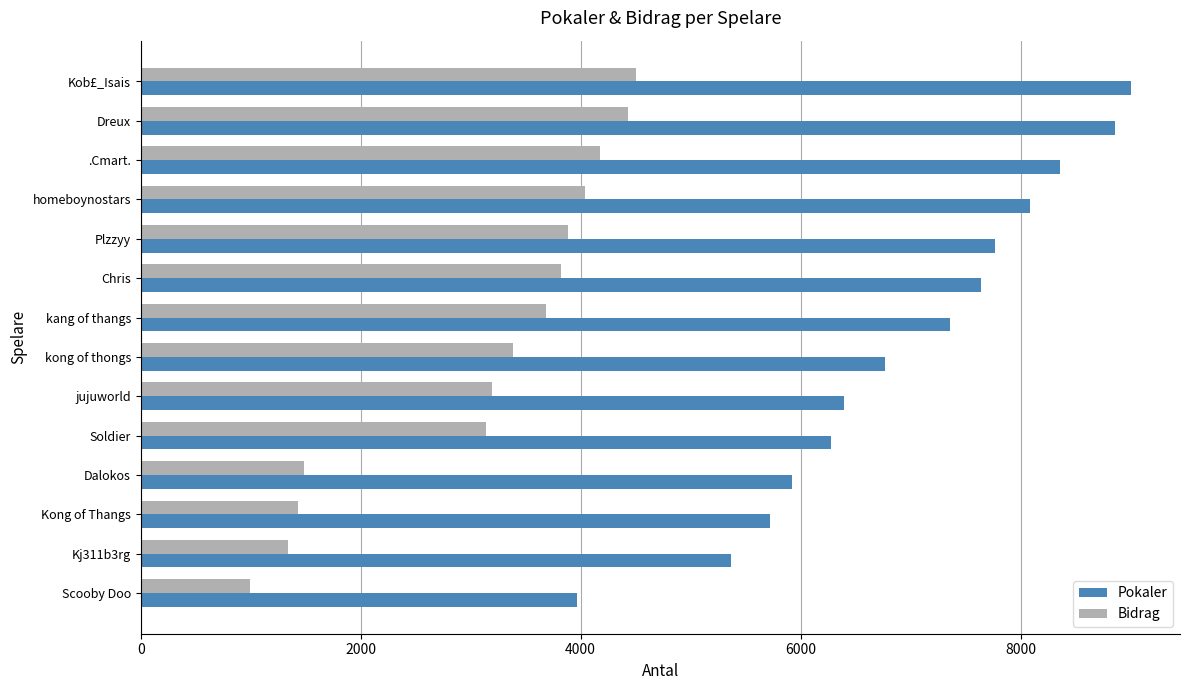

Read the Bidrag value at Plzzyy, to the nearest 50.

3900